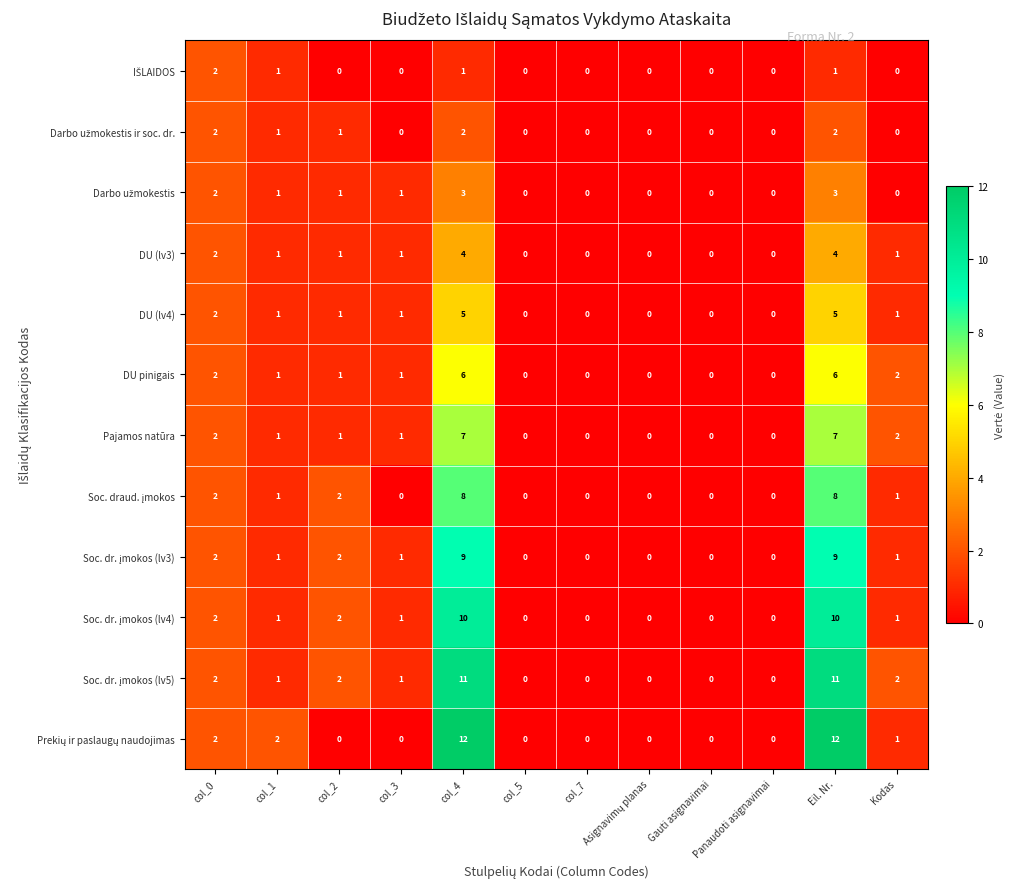

What is the maximum value shown in the chart?

12